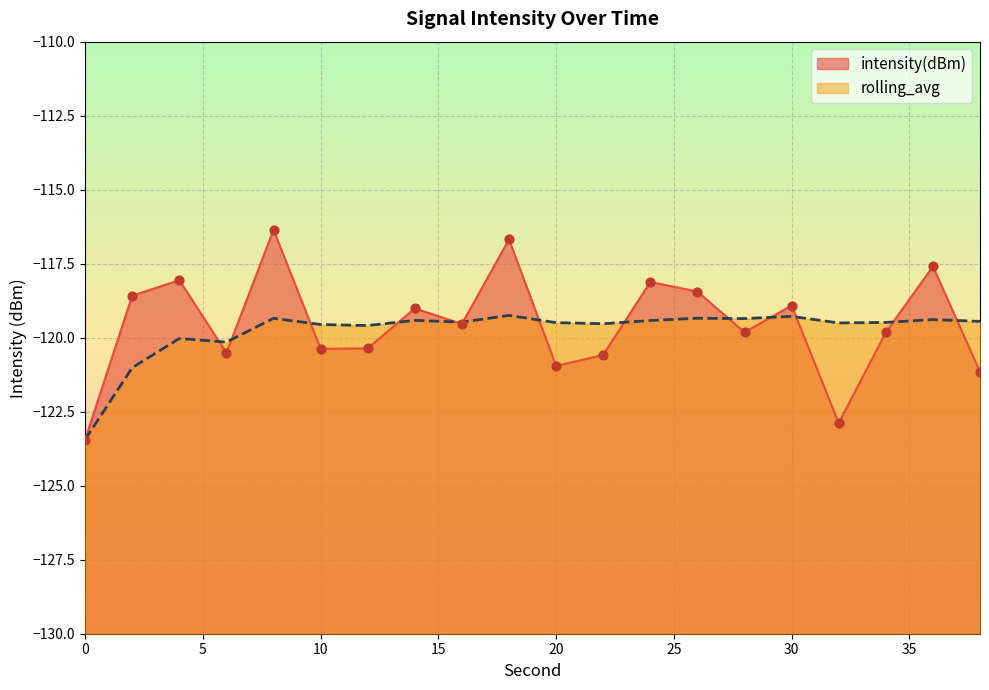

What is the total value across all series at 36?

-237.0